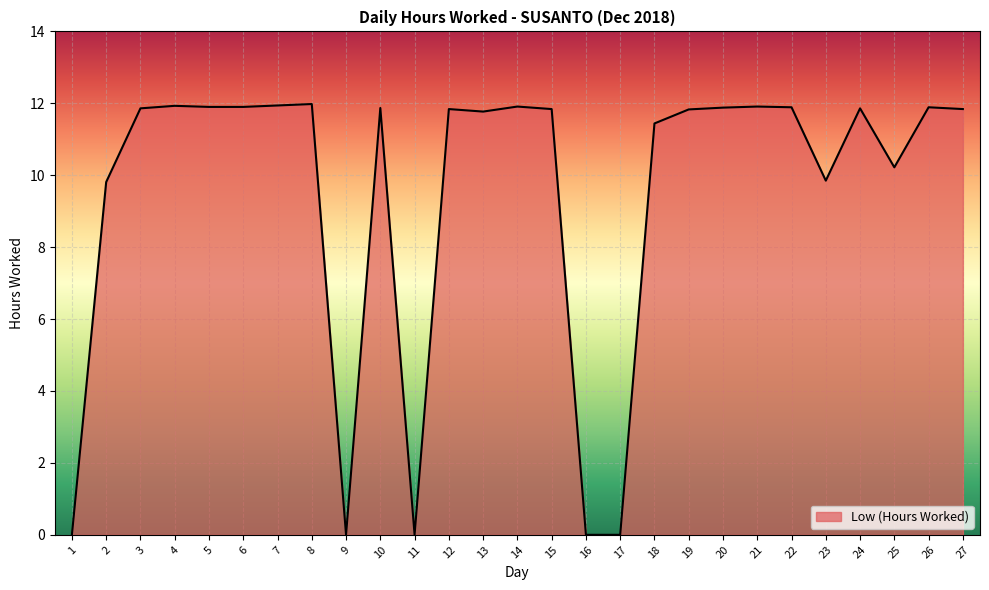

What is the sum of the values at 9 and 14?

11.9